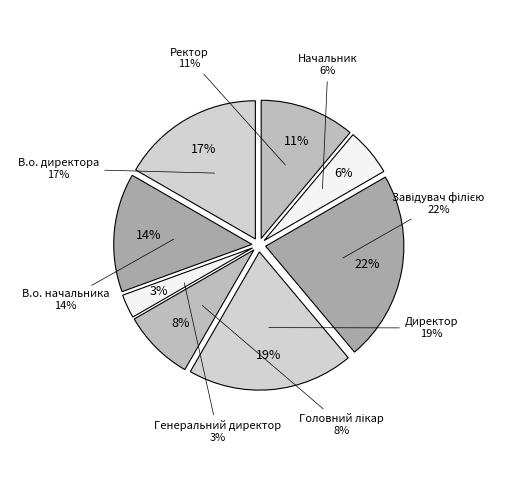

Rank the categories by value from highest to lowest.

Завідувач філією, Директор, В.о. директора, В.о. начальника, Ректор, Головний лікар, Начальник, Генеральний директор